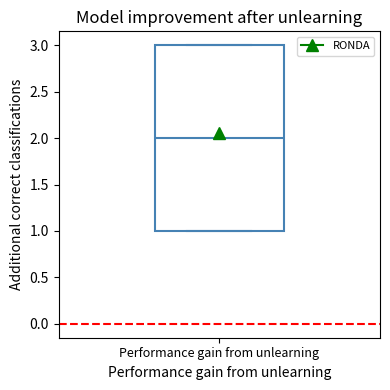

Read this box plot against the y-axis: the position of the median line, the range covered by the box, and the ends of both whiskers. The values are not printed on the chart, so give them approximately, as read against the axis.

median 2, box 1 to 3, whiskers 1 to 3